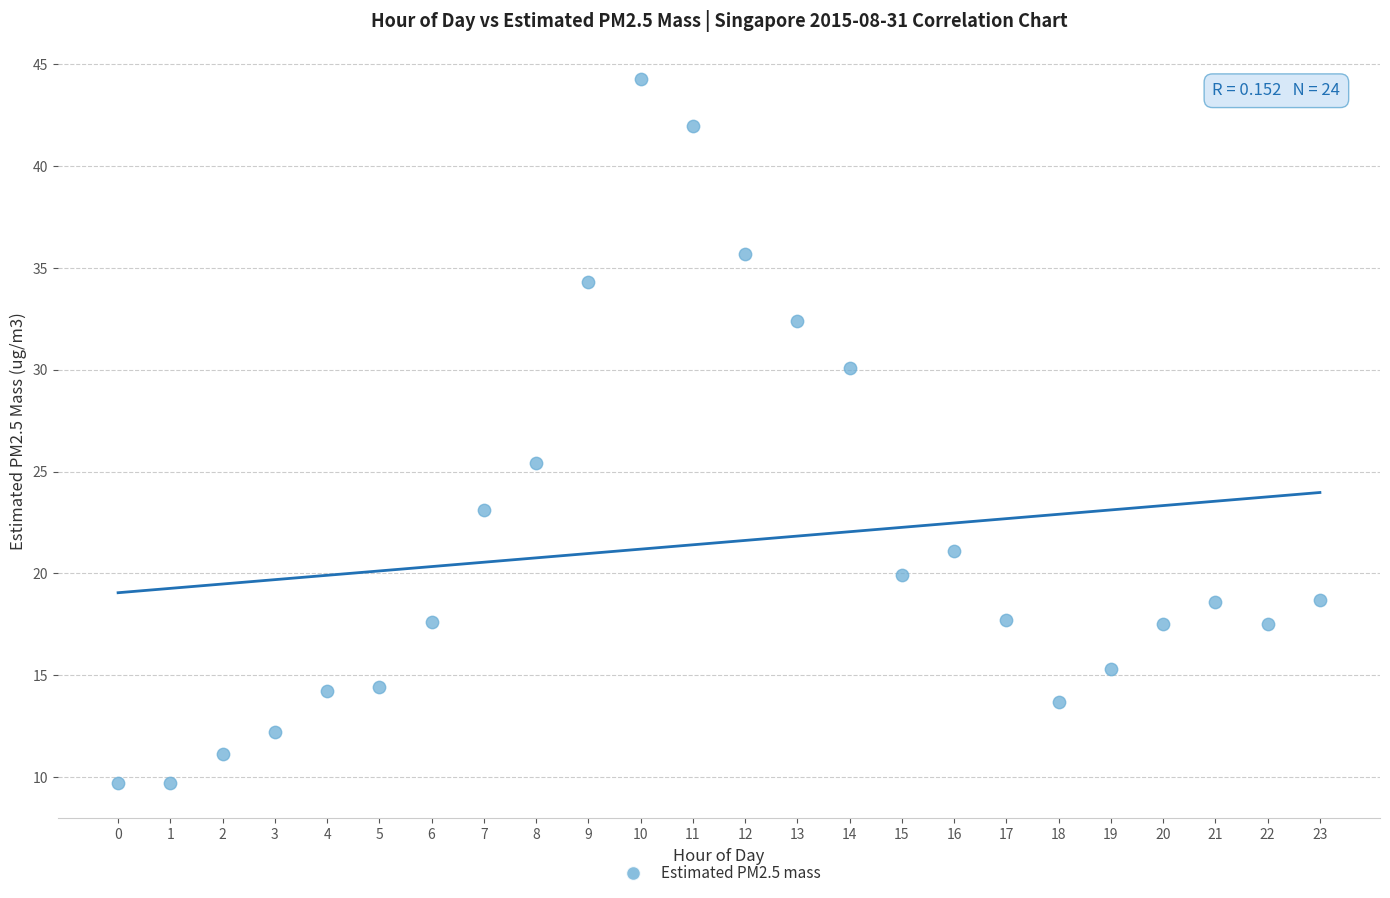

What Y value in the scatter plot is closest to 27?

25.4